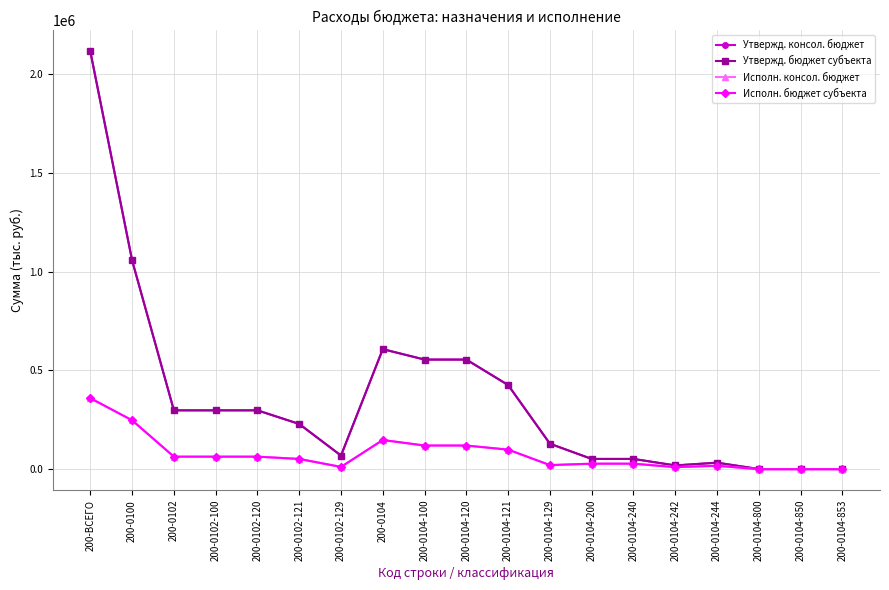

How many interior local peaks does the Утвержд. консол. бюджет series have?

2